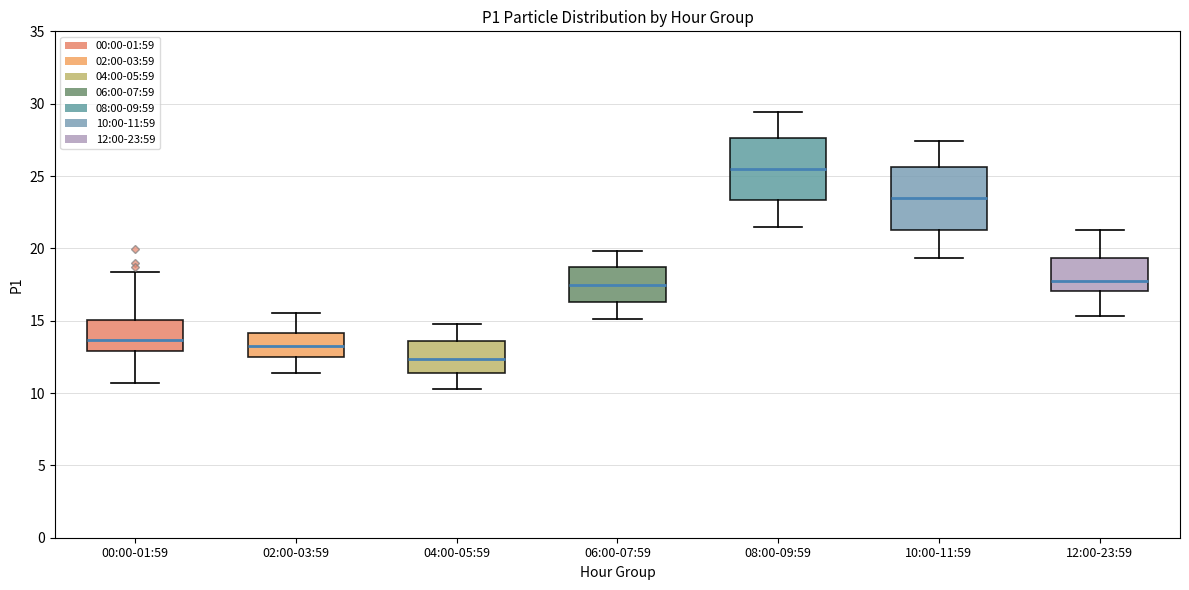

Reading left to right, read every box against the y-axis: the position of its median line, the range the box covers, and the ends of its whiskers. The values are not printed on the chart, so give them approximately, as read against the axis.

00:00-01:59: median 13.5, box 13.0 to 15.0, whiskers 10.5 to 18.5
02:00-03:59: median 13.5, box 12.5 to 14.0, whiskers 11.5 to 15.5
04:00-05:59: median 12.5, box 11.5 to 13.5, whiskers 10.5 to 15.0
06:00-07:59: median 17.5, box 16.5 to 18.5, whiskers 15.0 to 20.0
08:00-09:59: median 25.5, box 23.5 to 27.5, whiskers 21.5 to 29.5
10:00-11:59: median 23.5, box 21.5 to 25.5, whiskers 19.5 to 27.5
12:00-23:59: median 18.0, box 17.0 to 19.5, whiskers 15.5 to 21.5